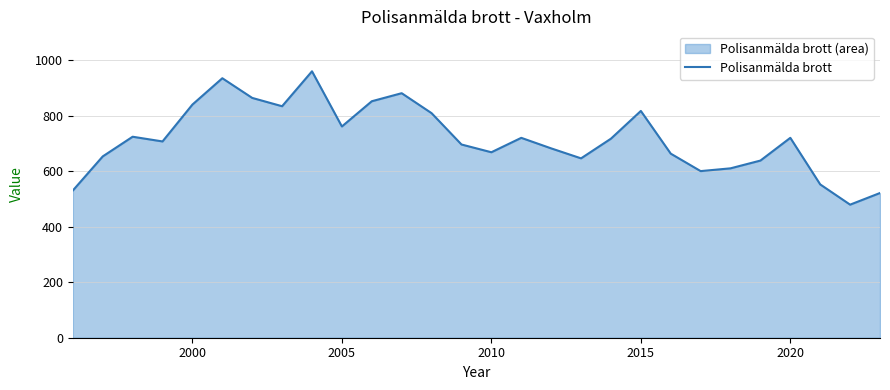

How many lines are shown in the chart?

1